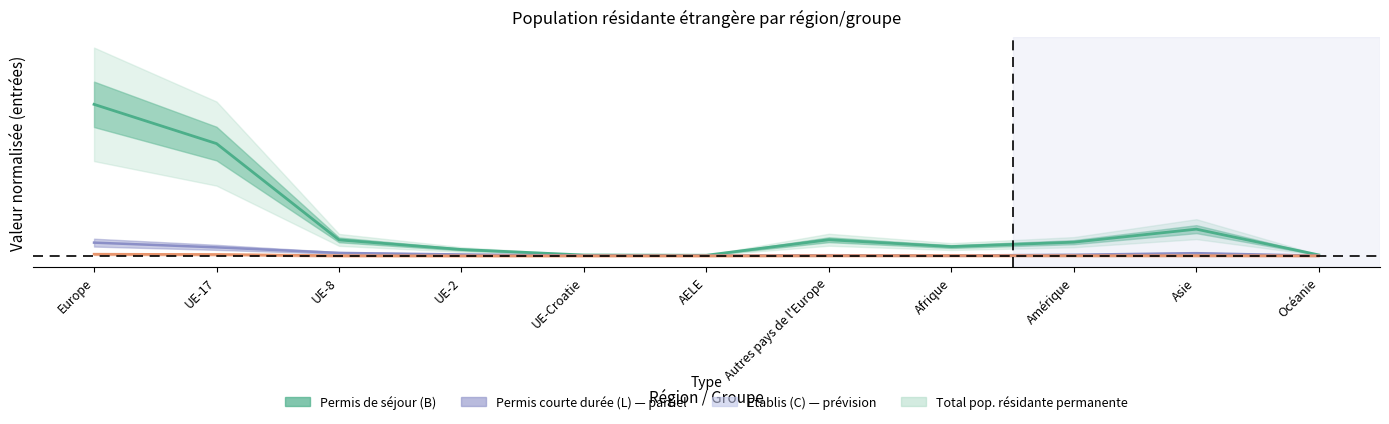

How many interior local valleys does the Permis de séjour (B) - Total series have?

2